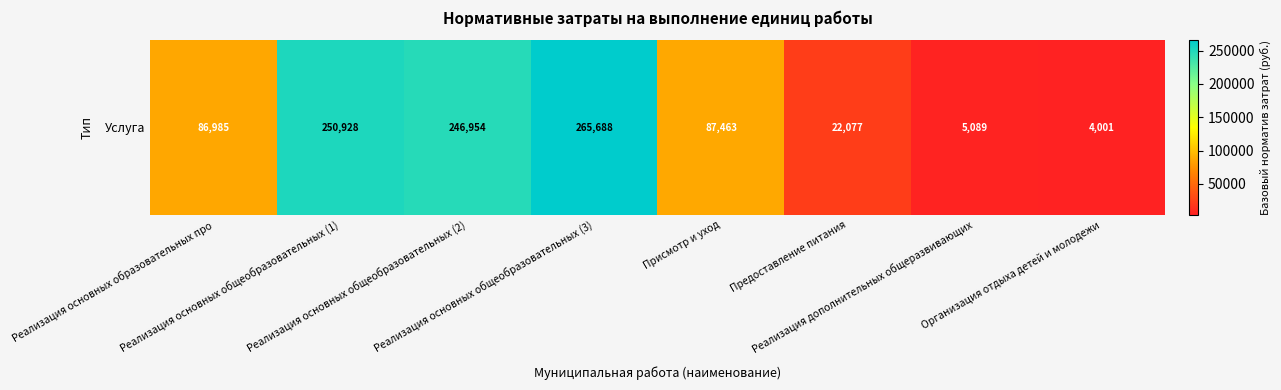

Rank the categories by value from lowest to highest.

Организация отдыха детей и молодежи, Реализация дополнительных общеразвивающих, Предоставление питания, Реализация основных образовательных про, Присмотр и уход, Реализация основных общеобразовательных (2), Реализация основных общеобразовательных (1), Реализация основных общеобразовательных (3)